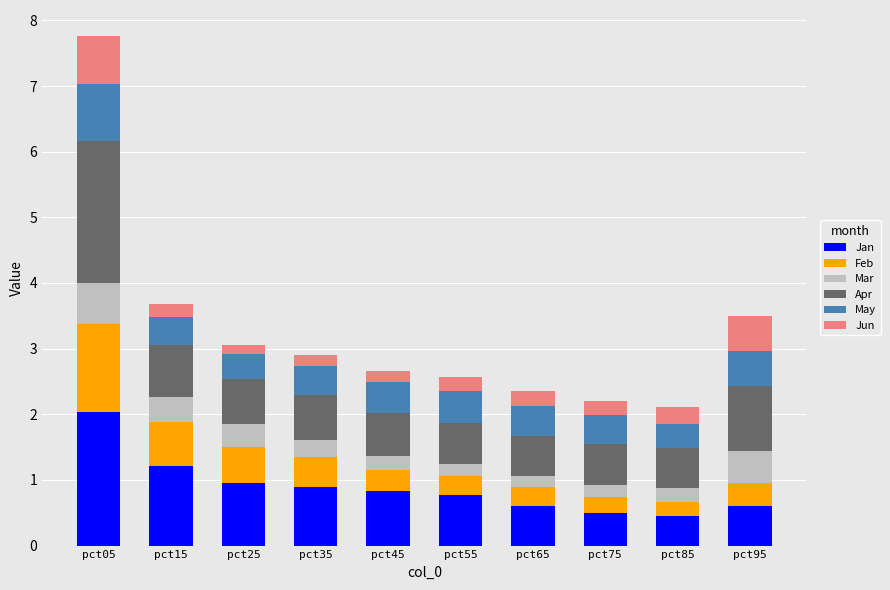

What is the average value of the Jan series?

0.9